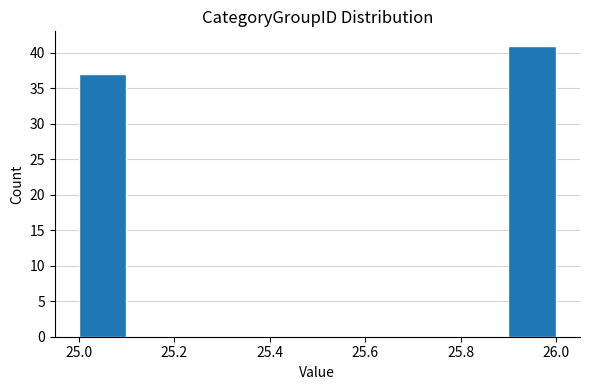

Reading left to right, transcribe this chart: for each bar, give the range it covers on the x-axis and its height. The values are not printed on the chart, so give them approximately, as read against the axis.

25.0 to 25.1: 37
25.1 to 25.2: 0
25.2 to 25.3: 0
25.3 to 25.4: 0
25.4 to 25.5: 0
25.5 to 25.6: 0
25.6 to 25.7: 0
25.7 to 25.8: 0
25.8 to 25.9: 0
25.9 to 26.0: 41